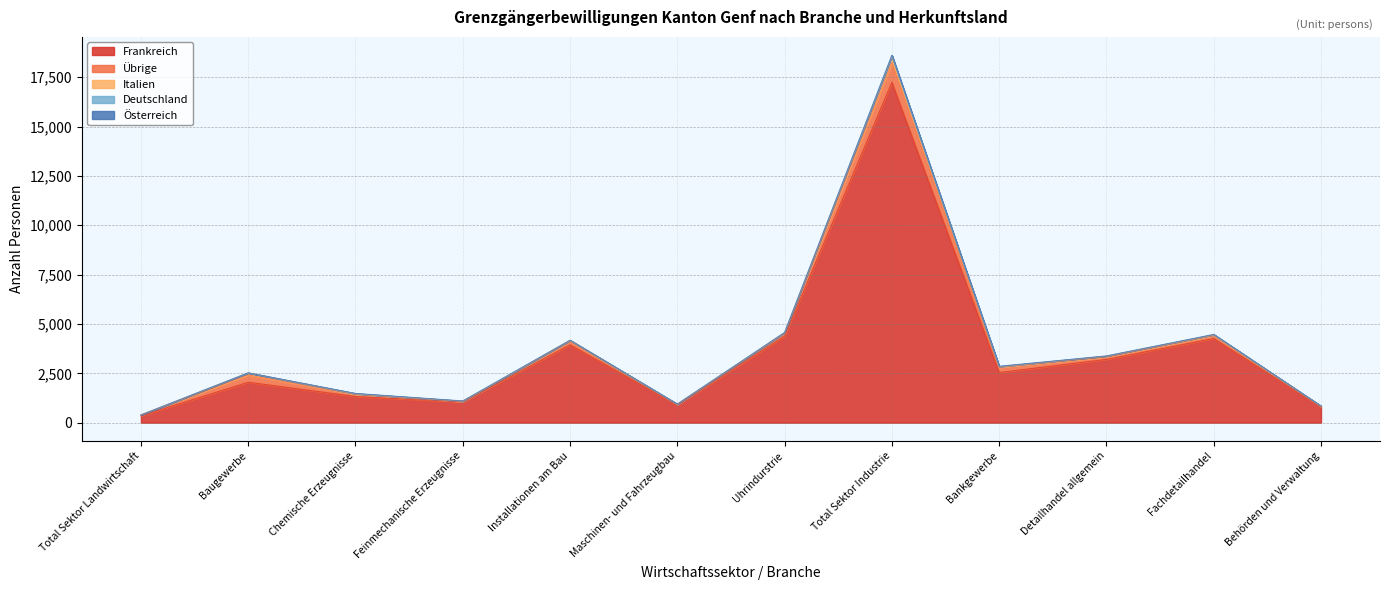

How many values in the Deutschland series are below 9?

5